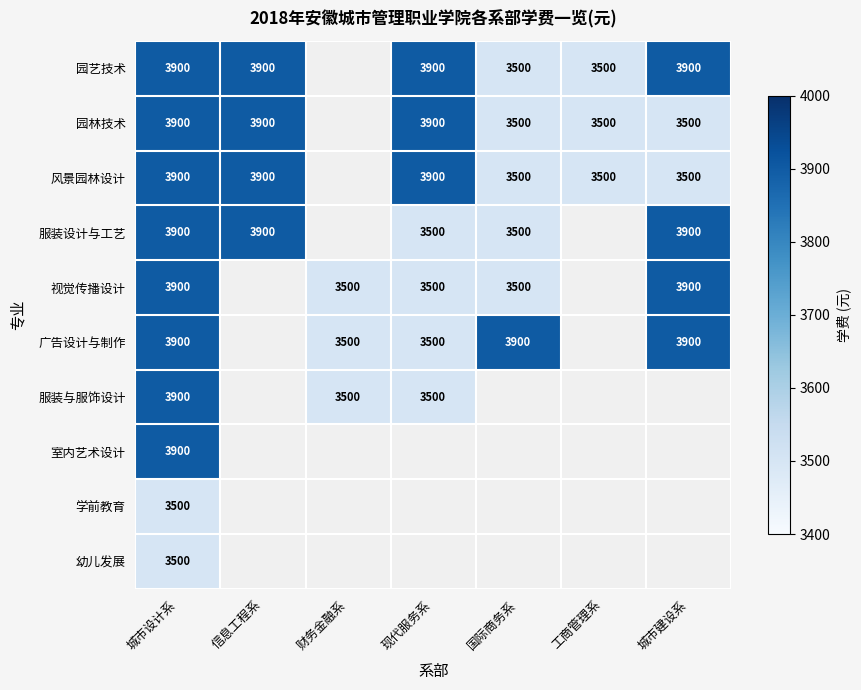

Is the value of 园艺技术 at 国际商务系 greater than the value of 服装设计与工艺 at 信息工程系?

No